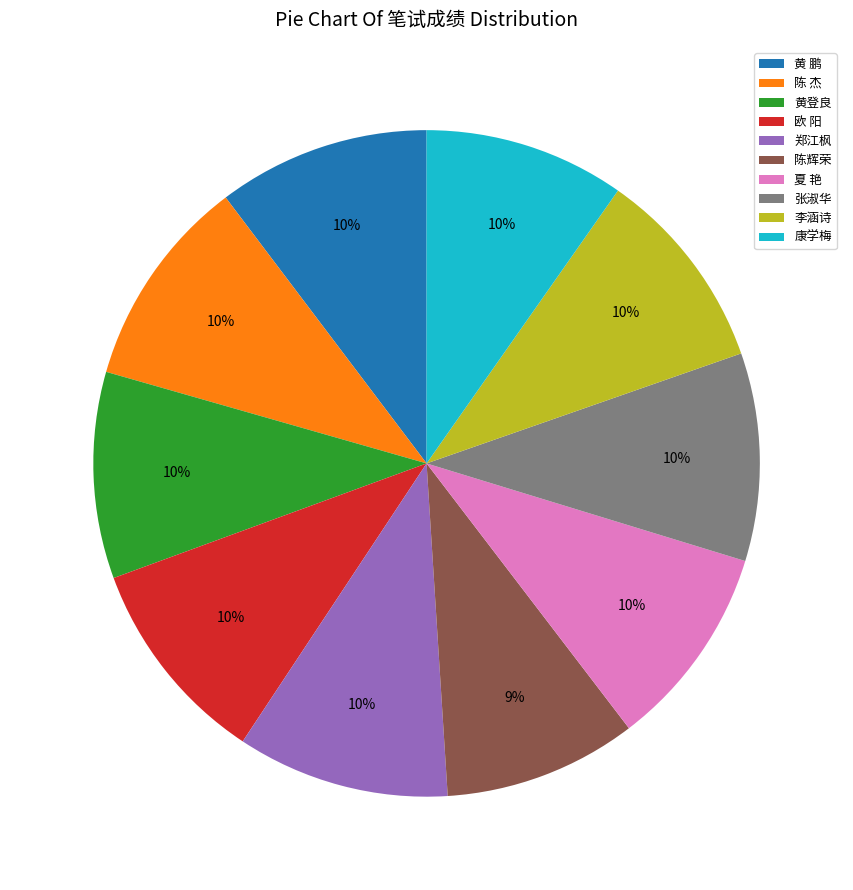

To the nearest percent, what percentage of the pie is 黄登良?

10%